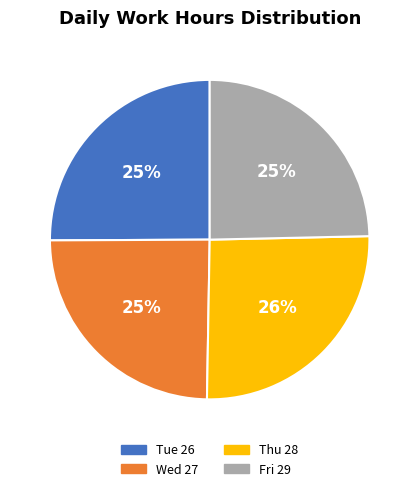

Does any single category account for the majority?

No